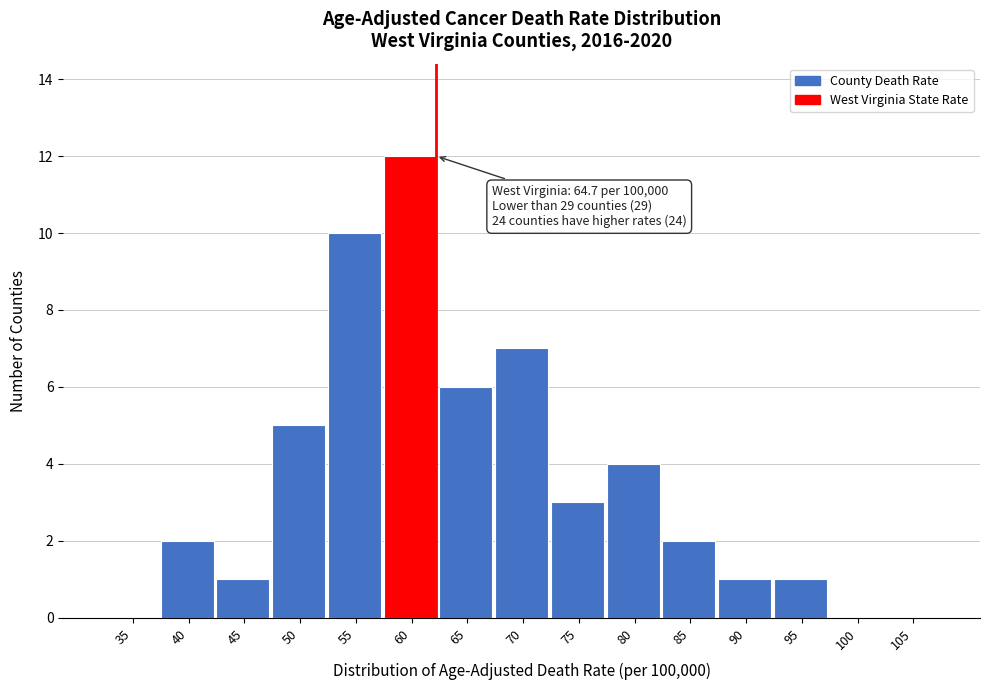

Reading left to right, what are all the values shown in this chart?

35=0	40=2	45=1	50=5	55=10	60=12	65=6	70=7	75=3	80=4	85=2	90=1	95=1	100=0	105=0